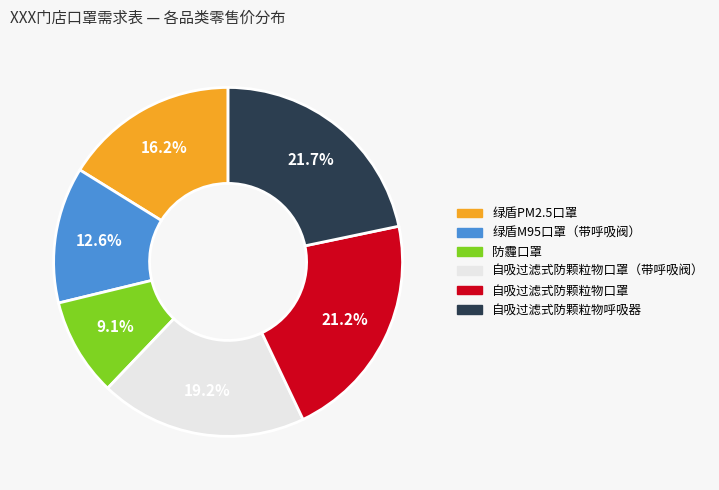

Does any single category account for the majority?

No